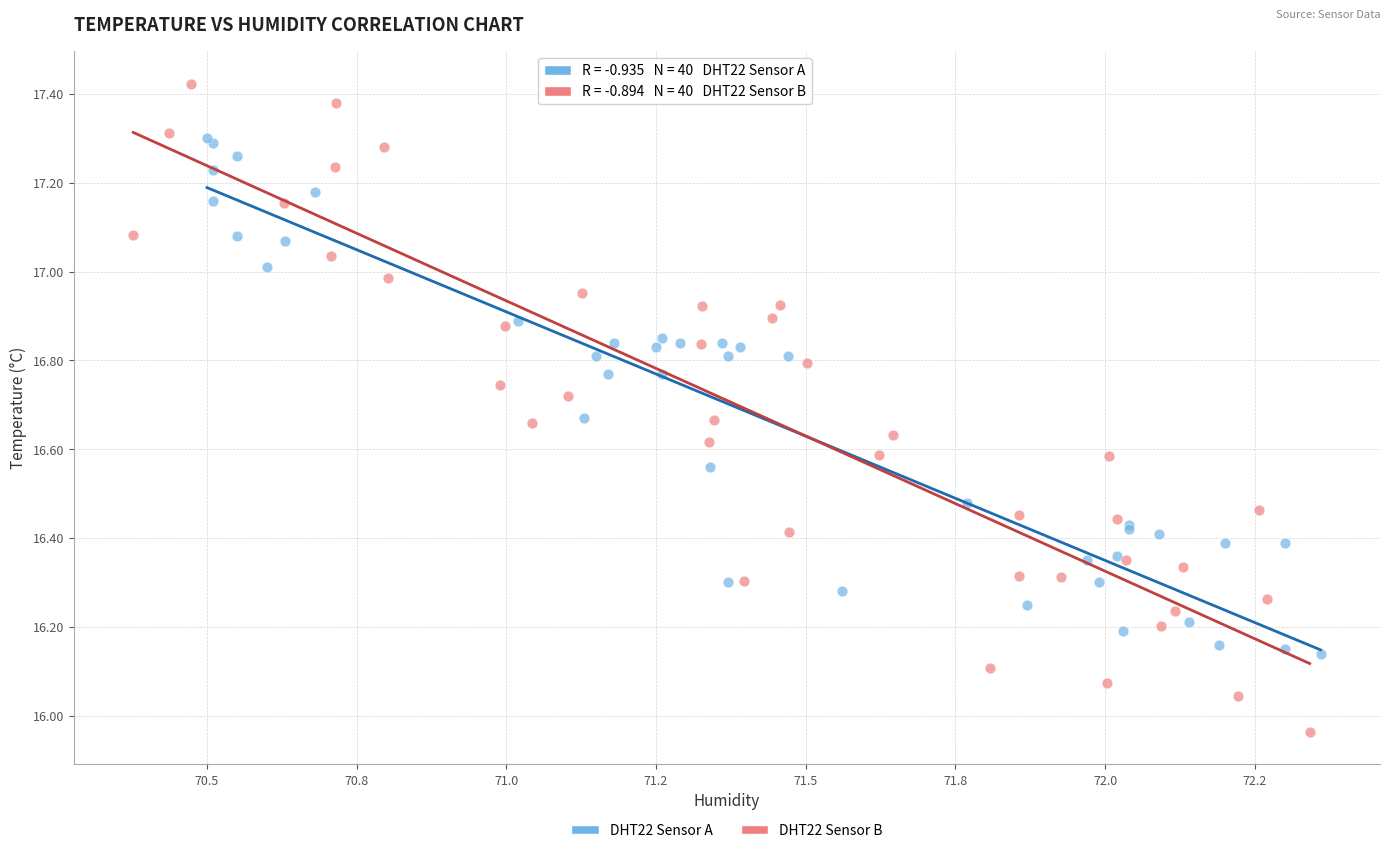

Which series contains the highest Y value?

DHT22 Sensor B